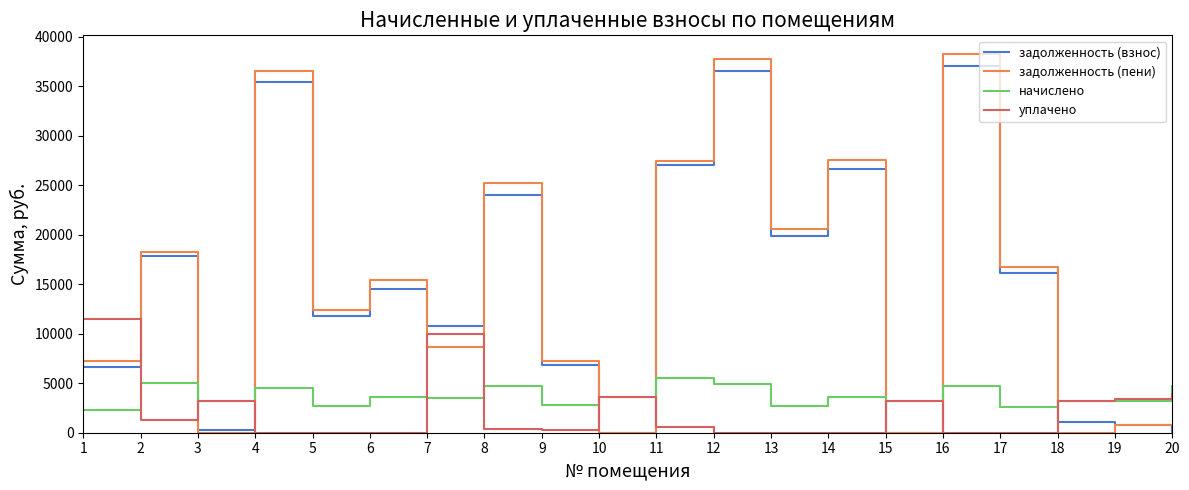

The value of задолженность (пени) at 2 is 12700.5. True or false?

False